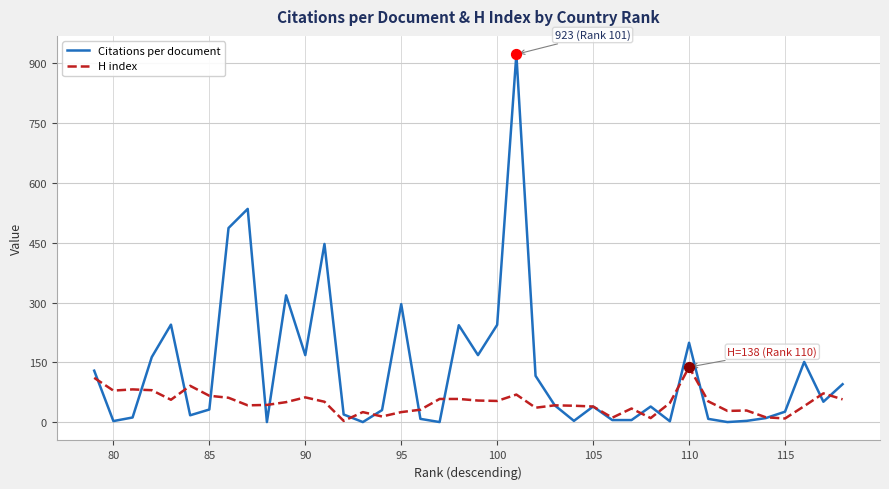

Which series has the largest total across all categories?

Citations per document